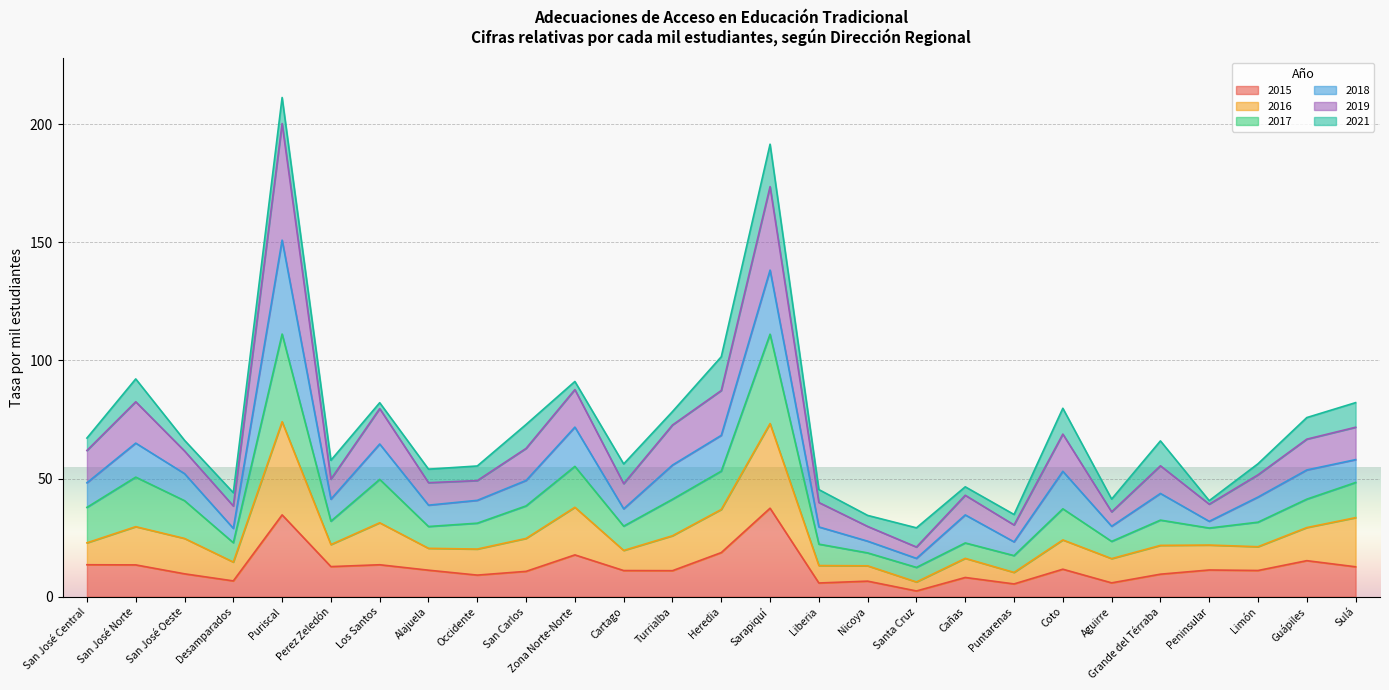

The 2015 series shows 9.2 at Occidente. True or false?

True